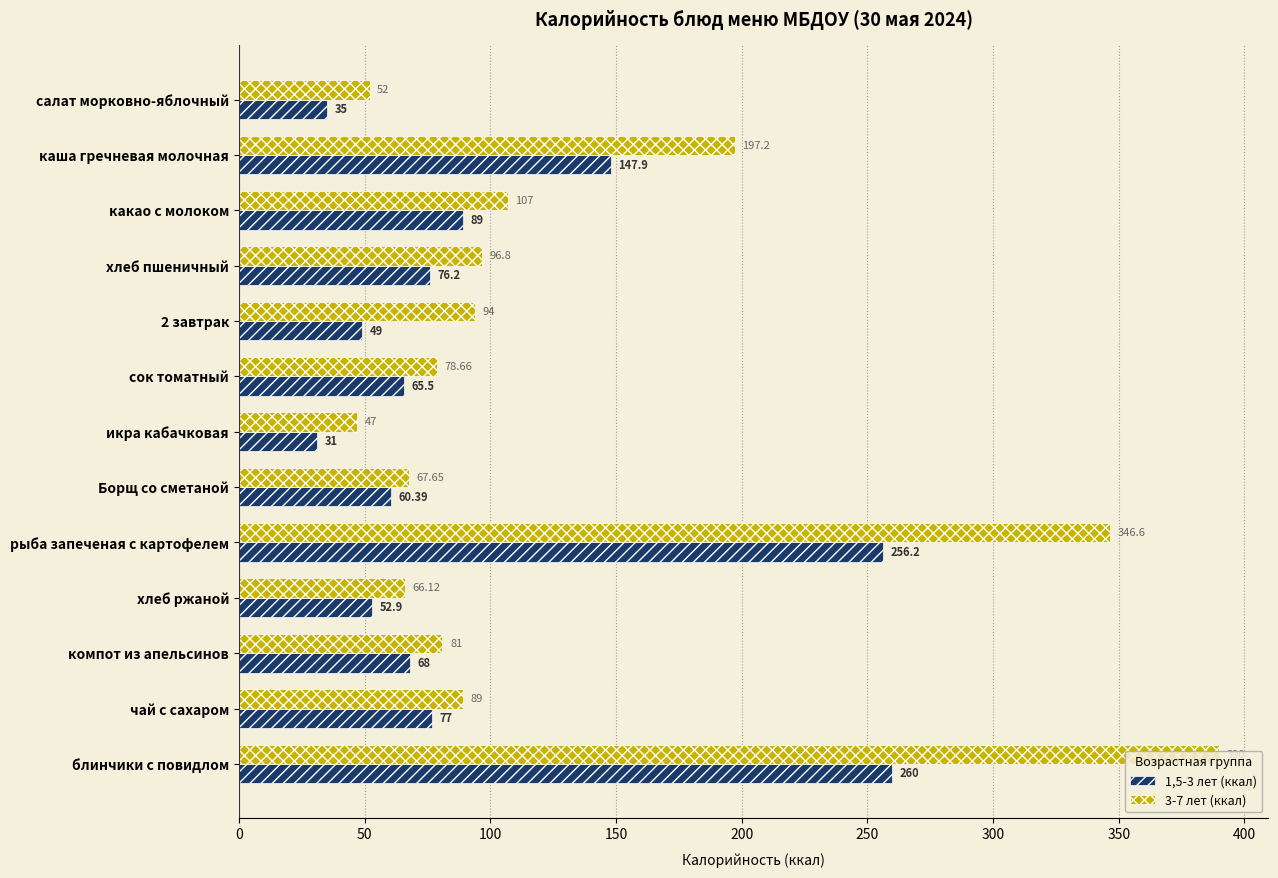

What is the maximum value for 1,5-3 лет (ккал)?

260.0